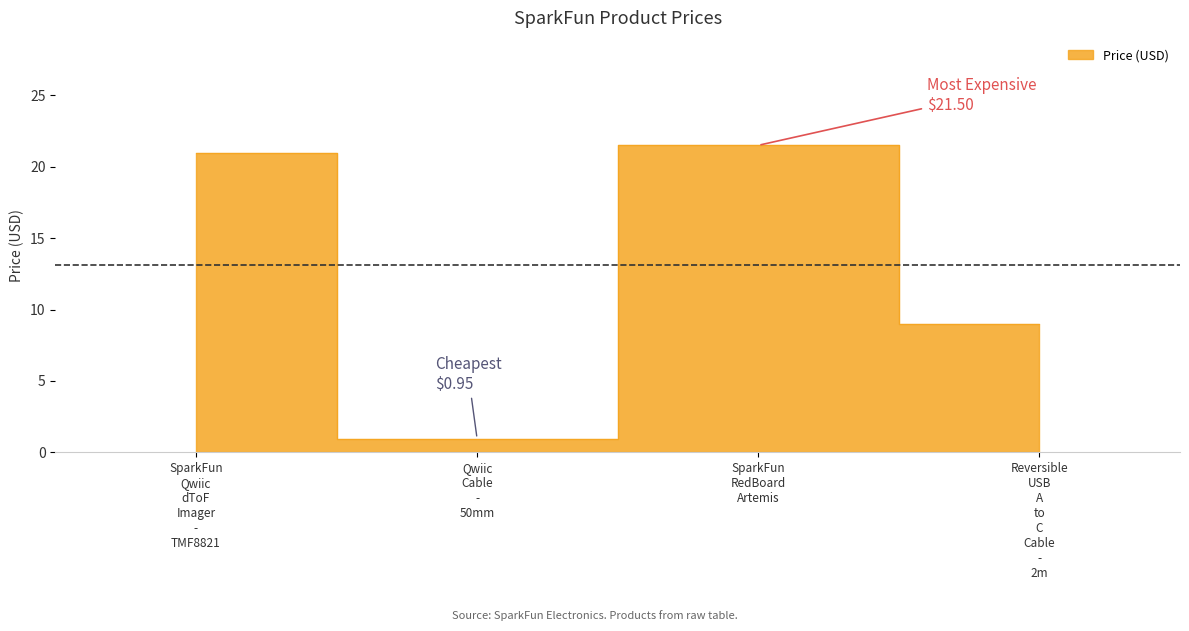

How many points are higher than both their immediate neighbors (excluding endpoints)?

1